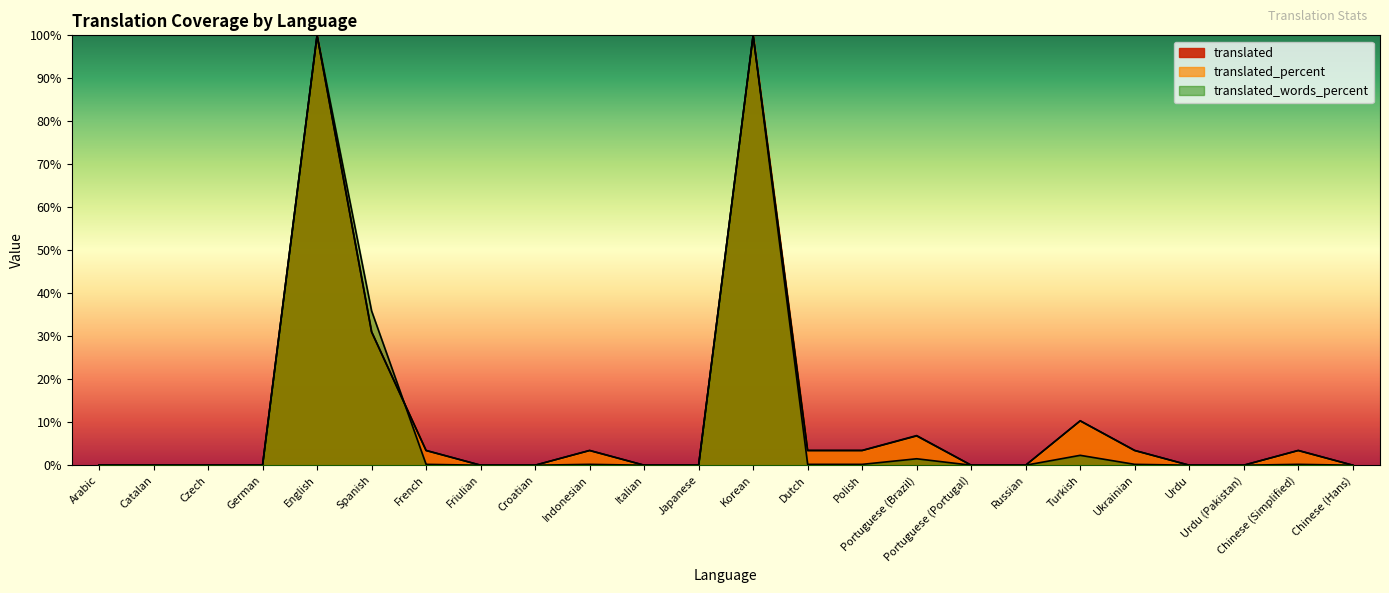

Reading left to right, what are all the values shown in this chart?

translated: Arabic=0.0	Catalan=0.0	Czech=0.0	German=0.0	English=100.0	Spanish=31.0	French=3.4	Friulian=0.0	Croatian=0.0	Indonesian=3.4	Italian=0.0	Japanese=0.0	Korean=100.0	Dutch=3.4	Polish=3.4	Portuguese (Brazil)=6.9	Portuguese (Portugal)=0.0	Russian=0.0	Turkish=10.3	Ukrainian=3.4	Urdu=0.0	Urdu (Pakistan)=0.0	Chinese (Simplified)=3.4	Chinese (Hans)=0.0
translated_percent: Arabic=0.0	Catalan=0.0	Czech=0.0	German=0.0	English=100.0	Spanish=31.0	French=3.4	Friulian=0.0	Croatian=0.0	Indonesian=3.4	Italian=0.0	Japanese=0.0	Korean=100.0	Dutch=3.4	Polish=3.4	Portuguese (Brazil)=6.8	Portuguese (Portugal)=0.0	Russian=0.0	Turkish=10.3	Ukrainian=3.4	Urdu=0.0	Urdu (Pakistan)=0.0	Chinese (Simplified)=3.4	Chinese (Hans)=0.0
translated_words_percent: Arabic=0.0	Catalan=0.0	Czech=0.0	German=0.0	English=100.0	Spanish=35.9	French=0.2	Friulian=0.0	Croatian=0.0	Indonesian=0.2	Italian=0.0	Japanese=0.0	Korean=100.0	Dutch=0.2	Polish=0.2	Portuguese (Brazil)=1.5	Portuguese (Portugal)=0.0	Russian=0.0	Turkish=2.3	Ukrainian=0.2	Urdu=0.0	Urdu (Pakistan)=0.0	Chinese (Simplified)=0.2	Chinese (Hans)=0.0